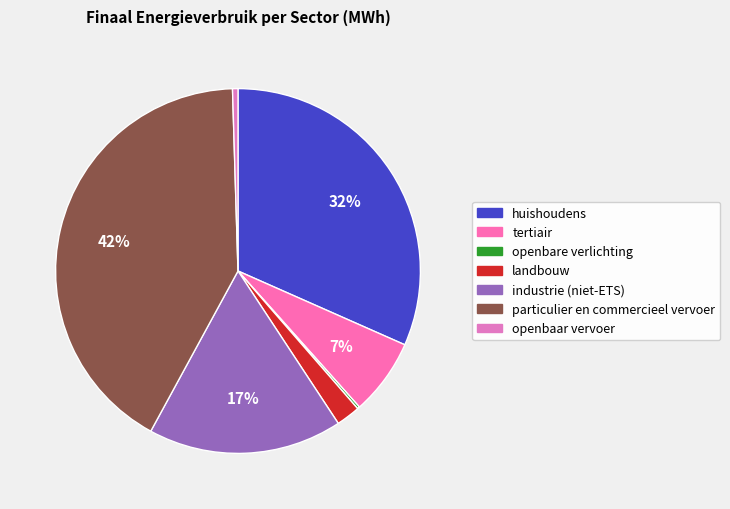

Is there a majority slice in this chart?

No